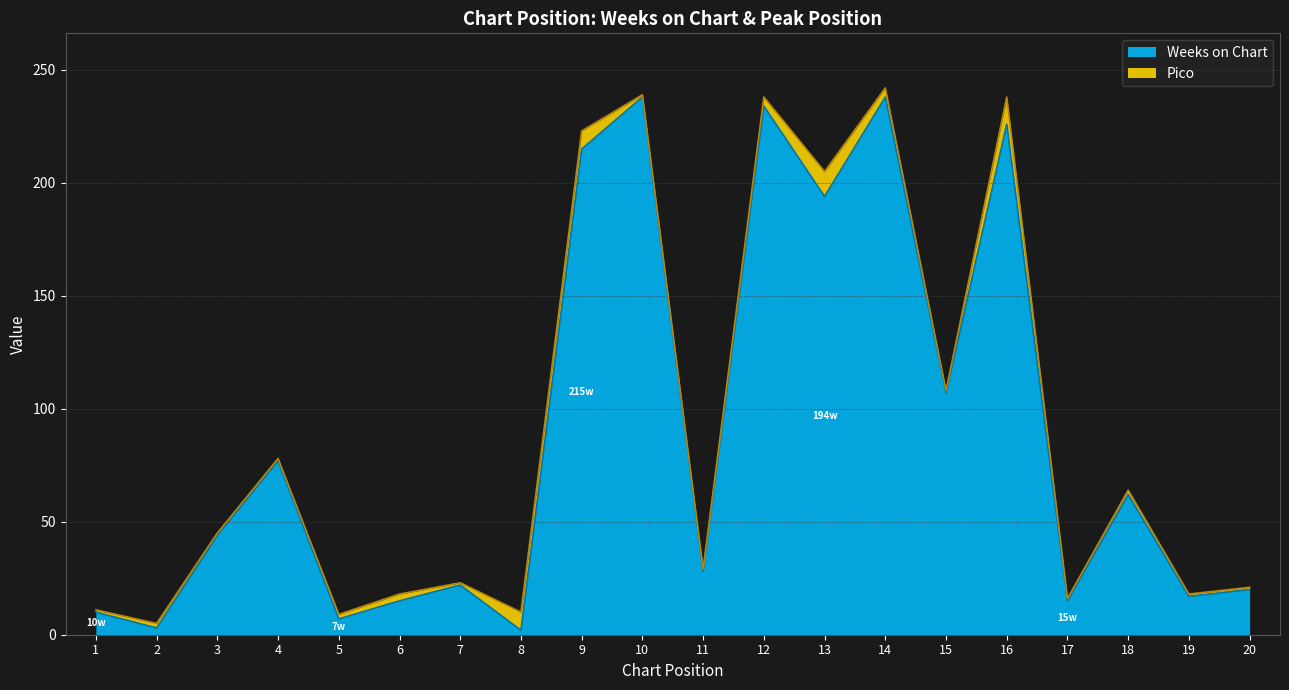

What is the smallest value displayed?

2